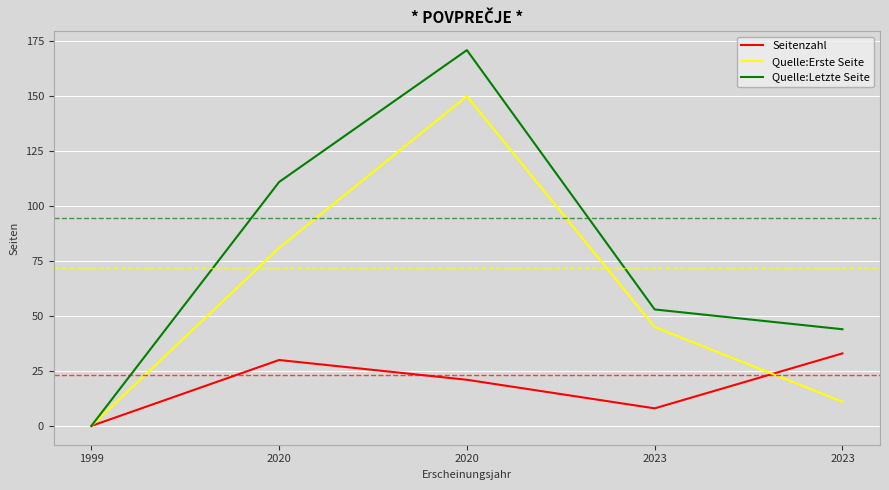

Is it true that Quelle:Letzte Seite equals 53 at 2023?

True